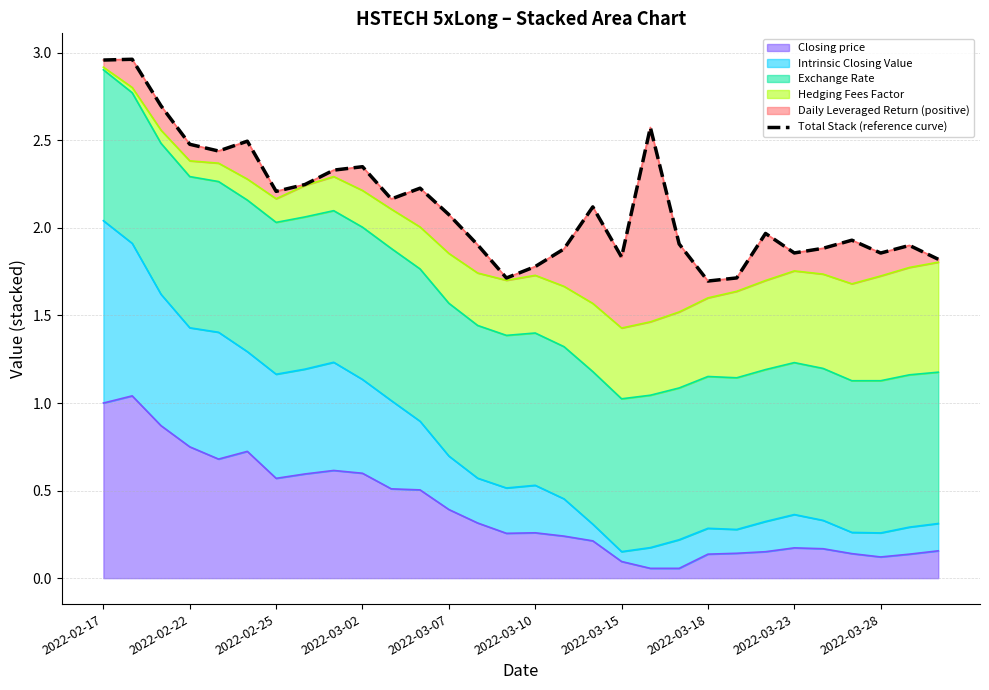

What is the value of the 22nd point from the left?

1.7